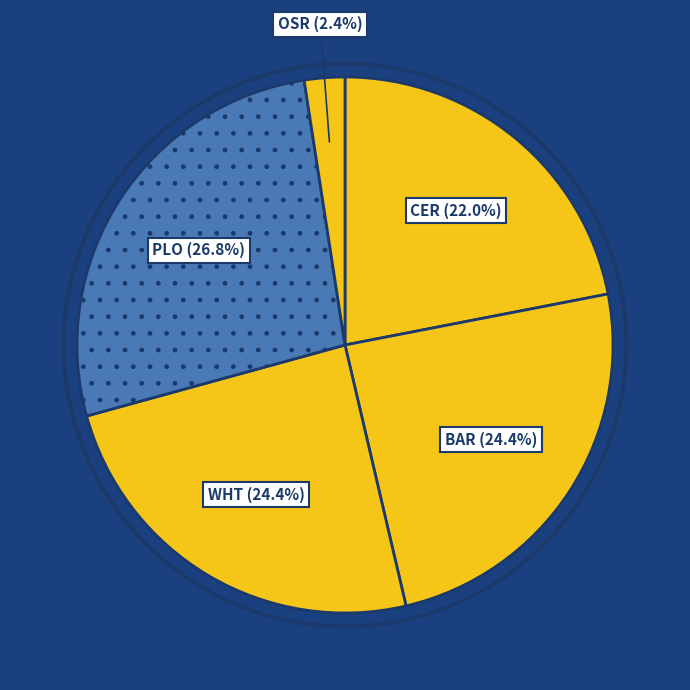

What is the largest slice in the pie chart?

PLO